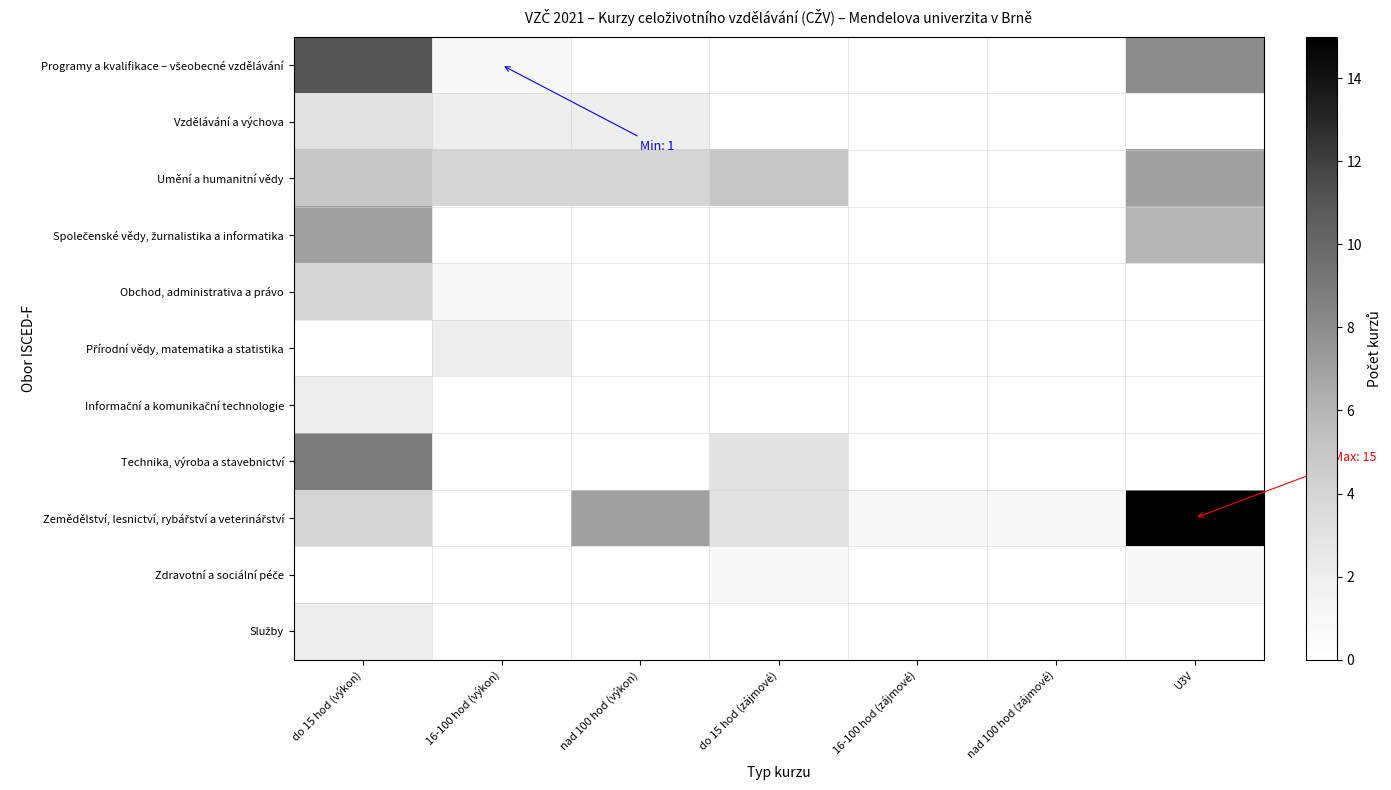

What is the minimum value shown in the chart?

1.0